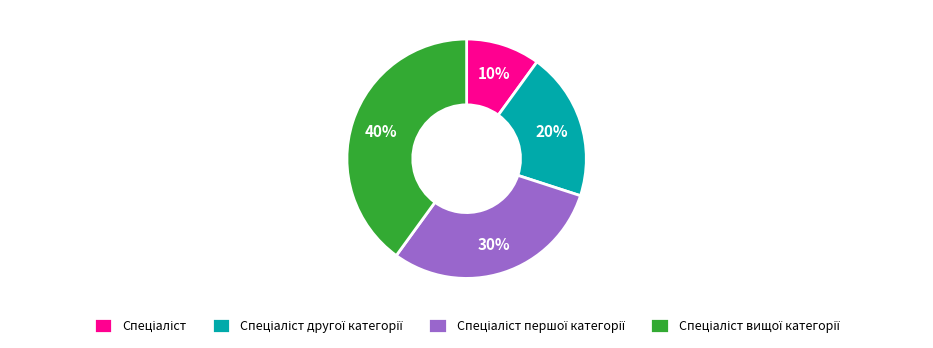

To the nearest percent, what is the difference between the largest and smallest slice percentages?

30%